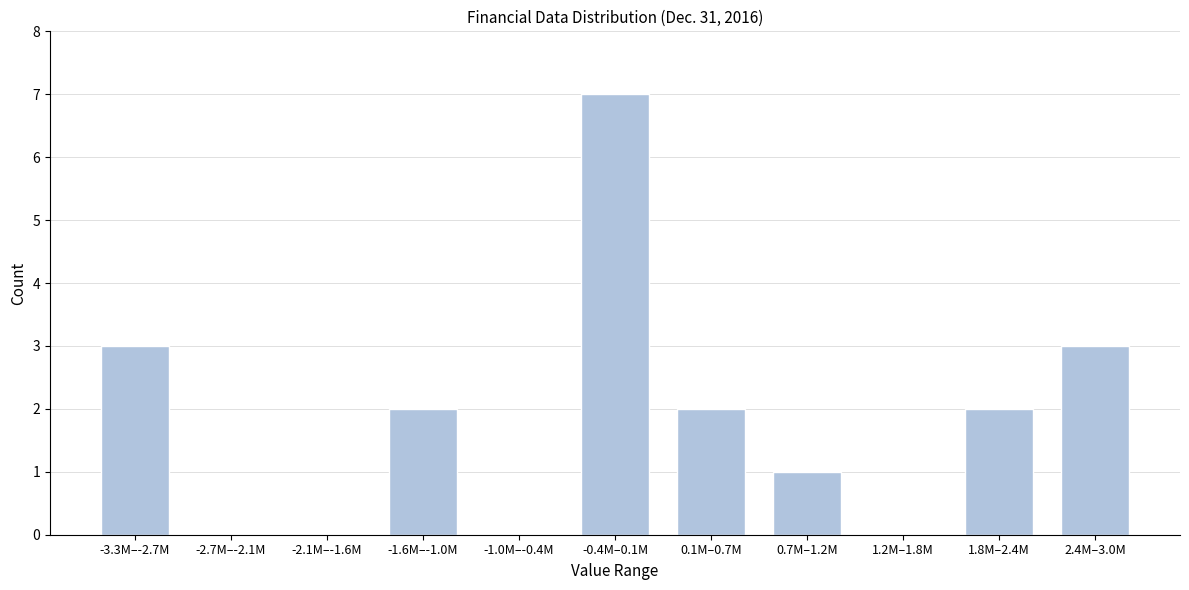

Reading right to left, extract all data points from this chart.

2.4M–3.0M=3	1.8M–2.4M=2	1.2M–1.8M=0	0.7M–1.2M=1	0.1M–0.7M=2	-0.4M–0.1M=7	-1.0M–-0.4M=0	-1.6M–-1.0M=2	-2.1M–-1.6M=0	-2.7M–-2.1M=0	-3.3M–-2.7M=3